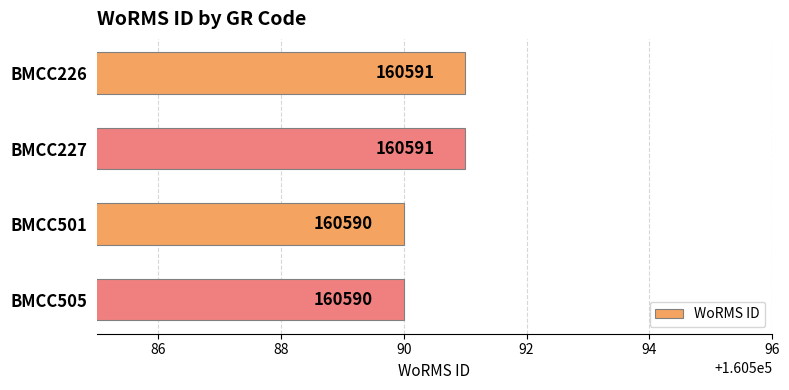

True or false: the data shows 63664 at BMCC226.

False